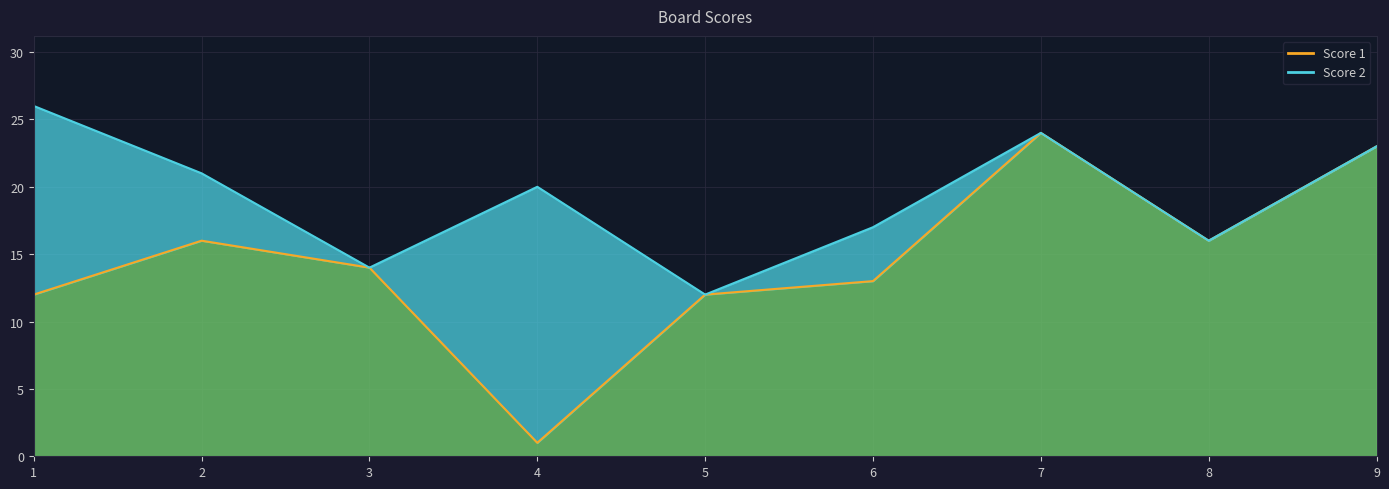

What value does the data have at 5, to the nearest 10?

10